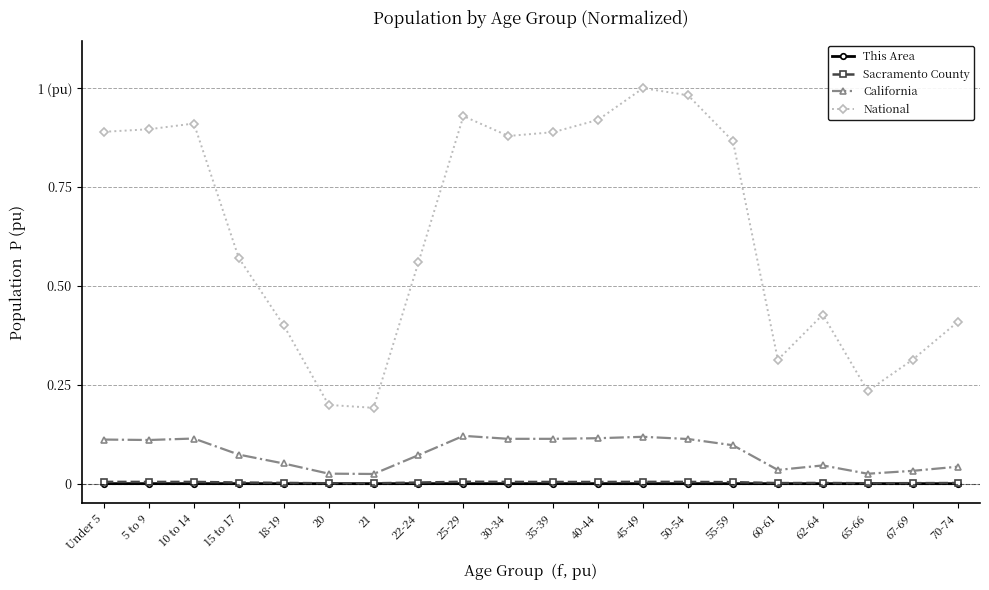

Which series has the largest total across all categories?

National